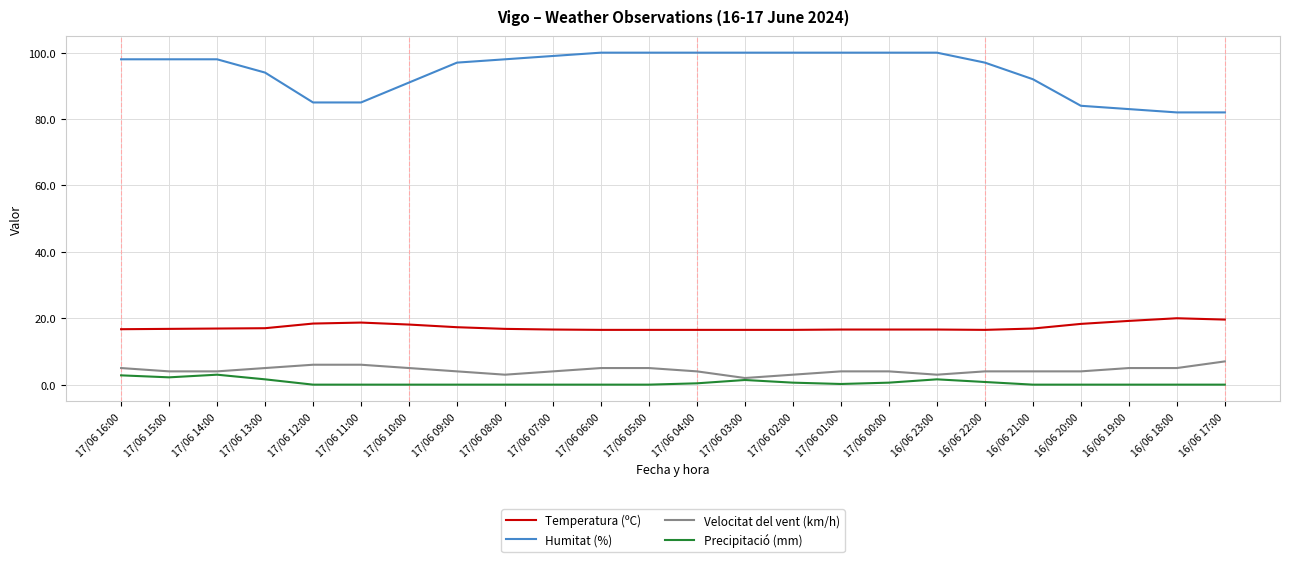

What is the sum of all Velocitat del vent (km/h) values?

105.0